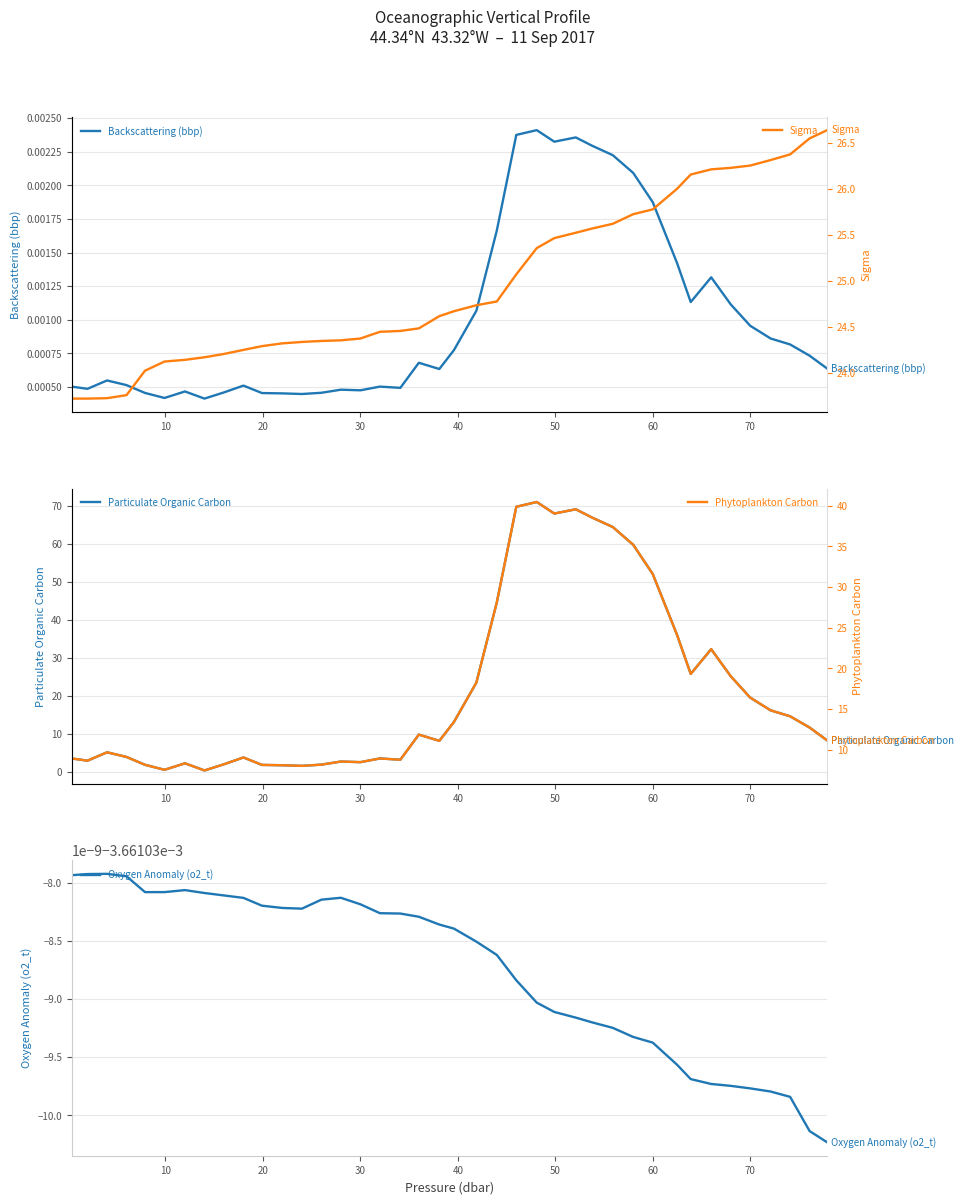

What is the maximum value for Particulate Organic Carbon?

71.0